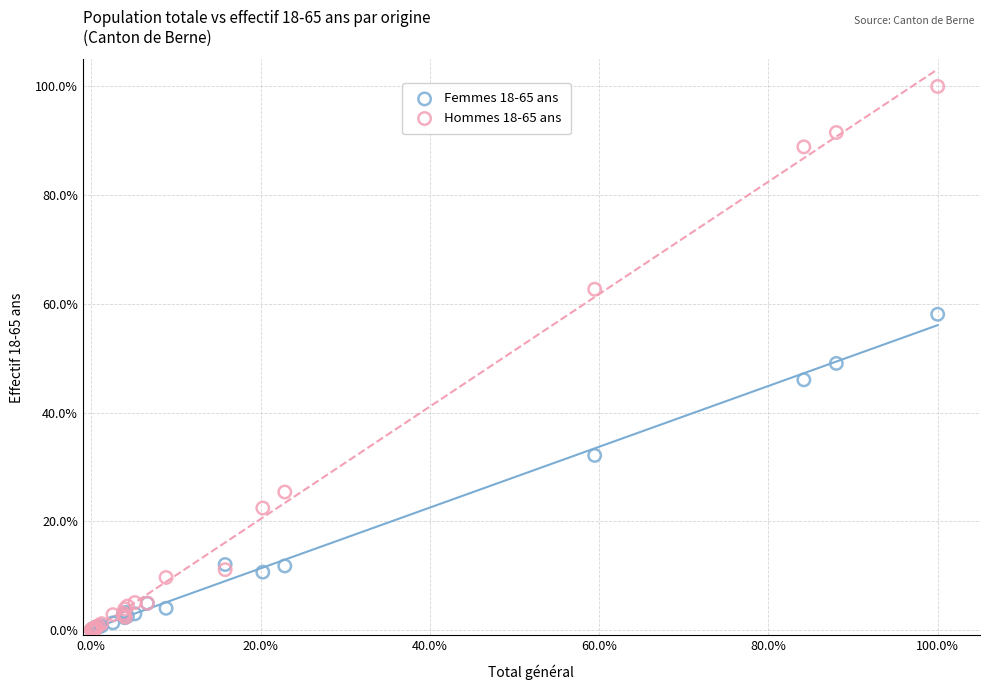

Which series has the widest spread of Y values?

Hommes 18-65 ans